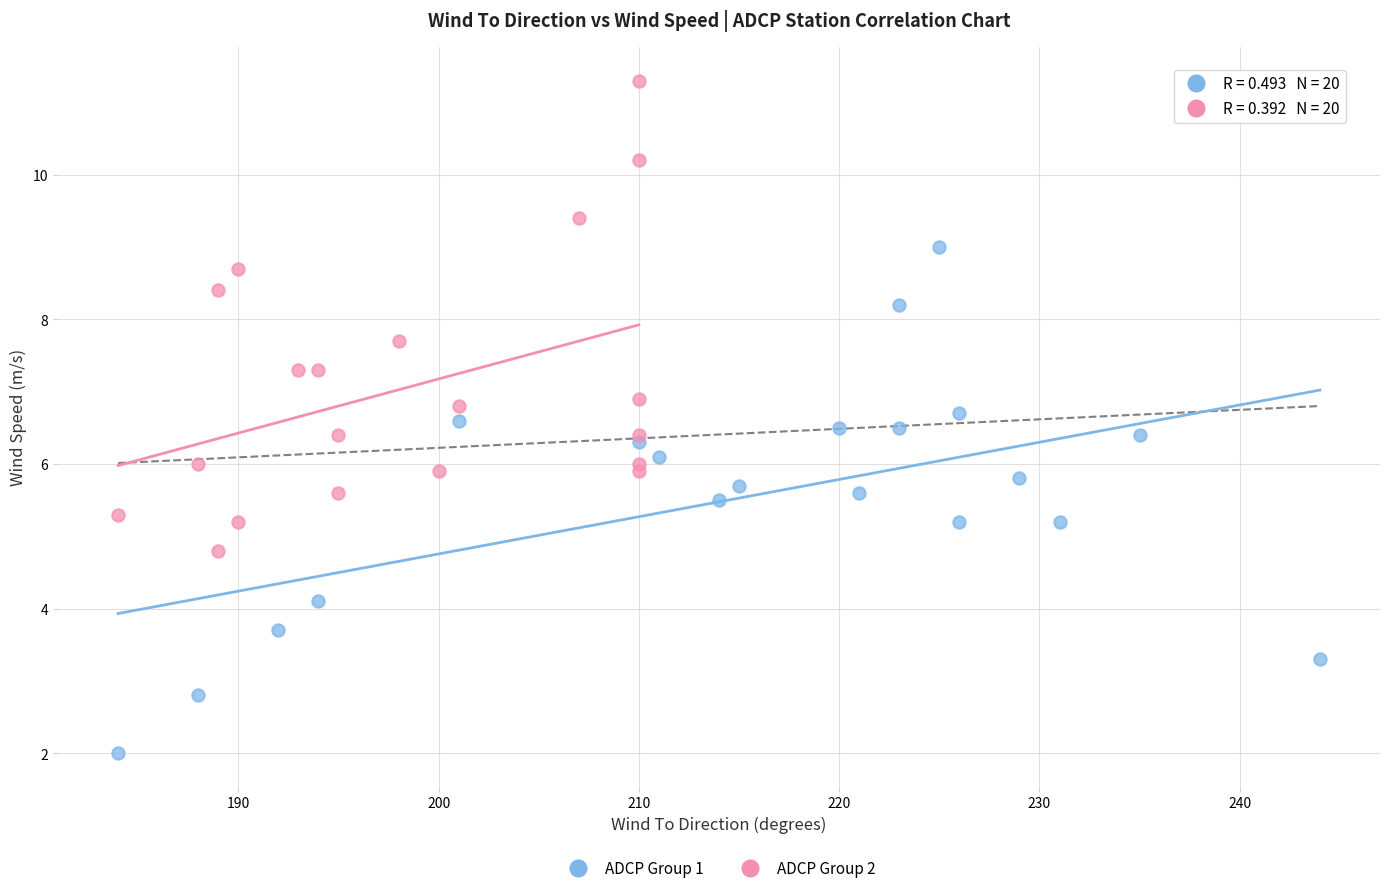

Which series contains the highest Y value?

ADCP Group 2